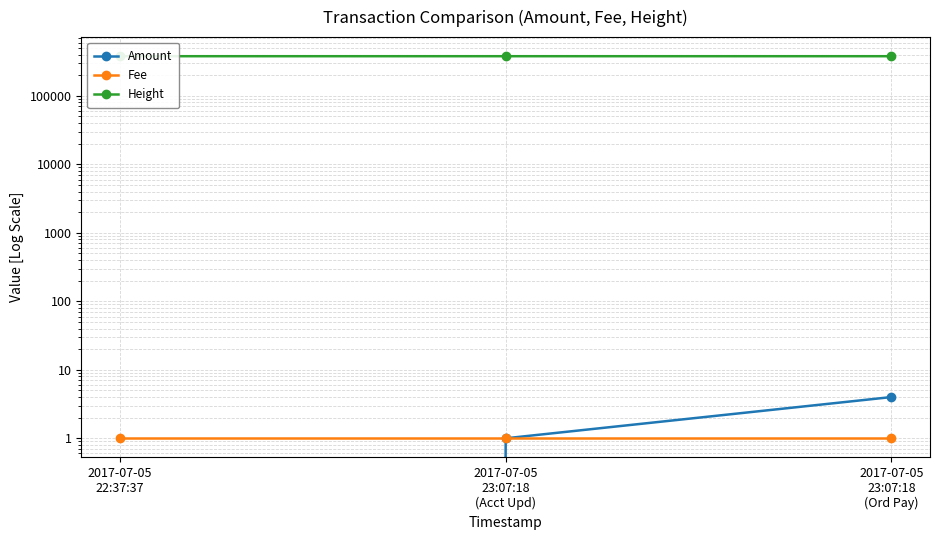

Is it true that Amount equals 0 at 2017-07-05
22:37:37?

True